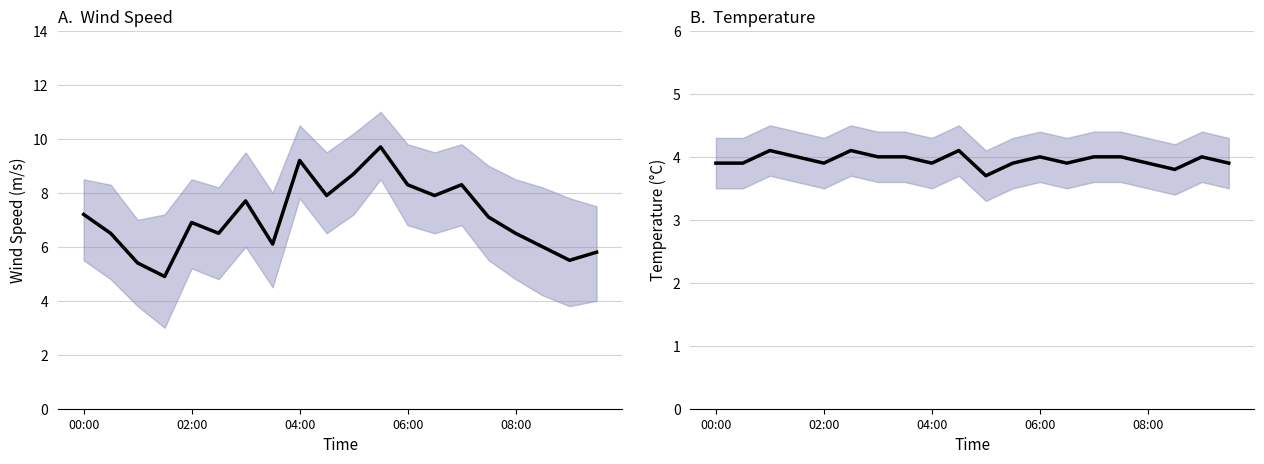

Does the chart display data point markers on the line(s)?

No